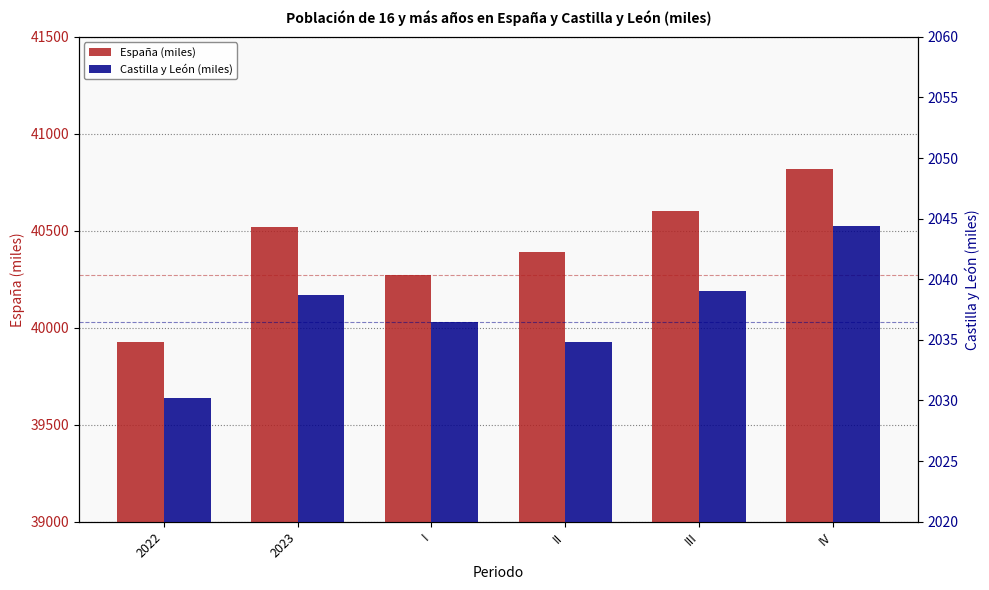

Rank the series at 2023 from lowest to highest value.

Castilla y León (miles), España (miles)